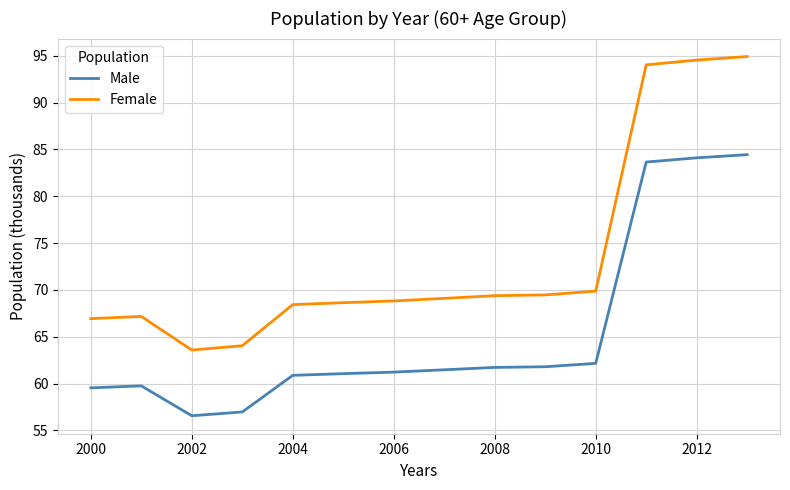

What is the lowest value of the Male series?

56.6